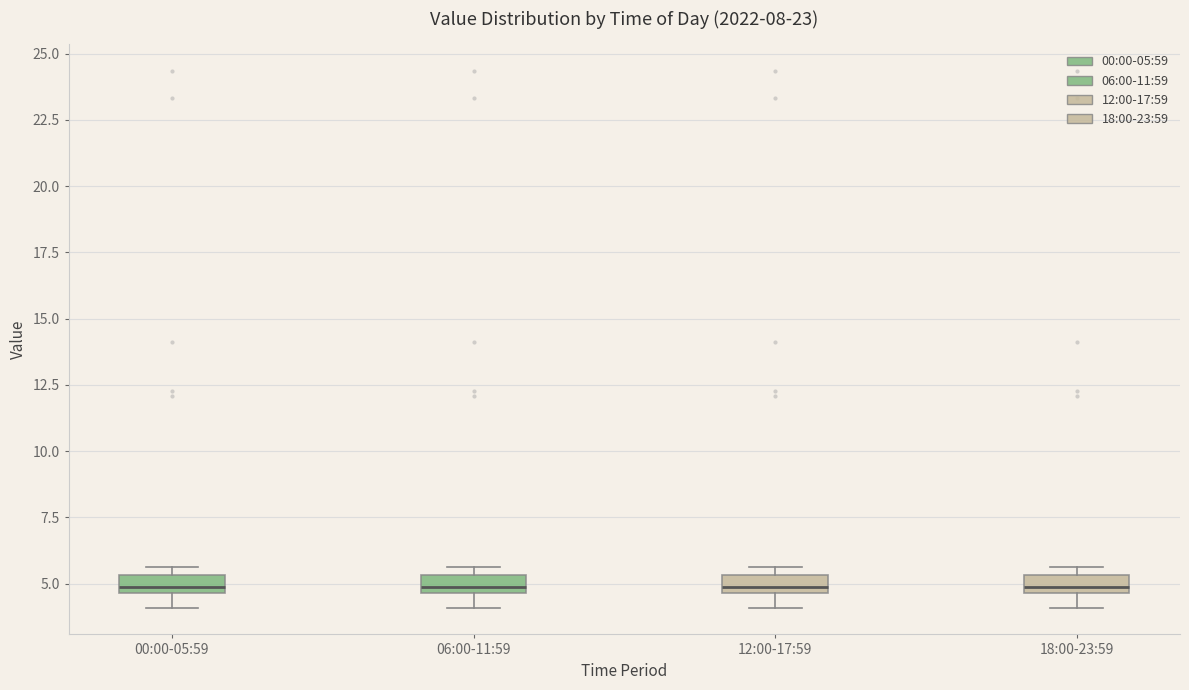

Where does the lower whisker of the box for 06:00-11:59 end on the y-axis? The values are not printed on the chart, so give them approximately, as read against the axis.

4.0